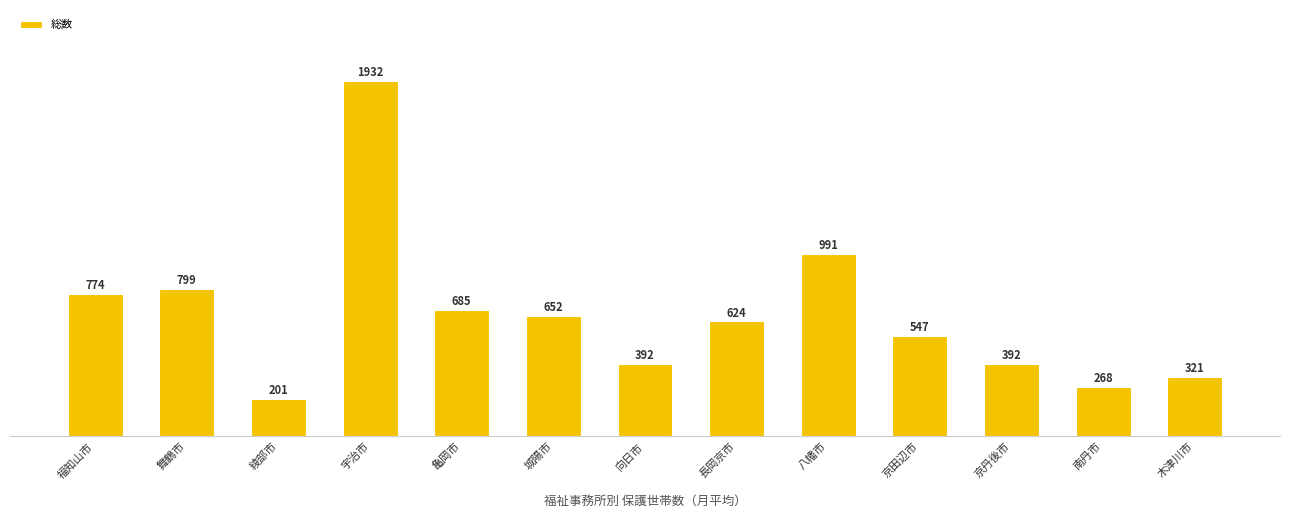

Read the value at 福知山市, to the nearest 100.

800